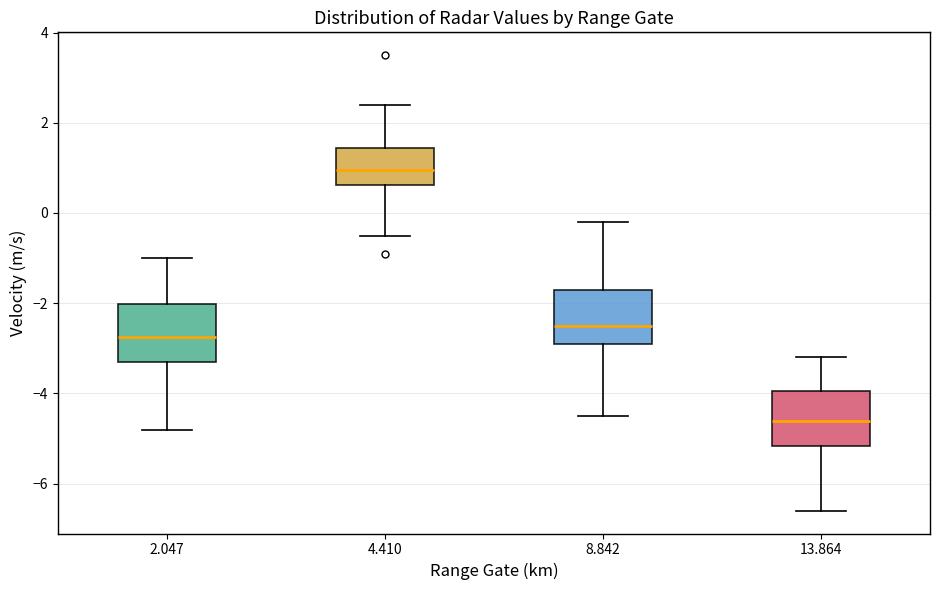

Which box has the highest median line?

4.410